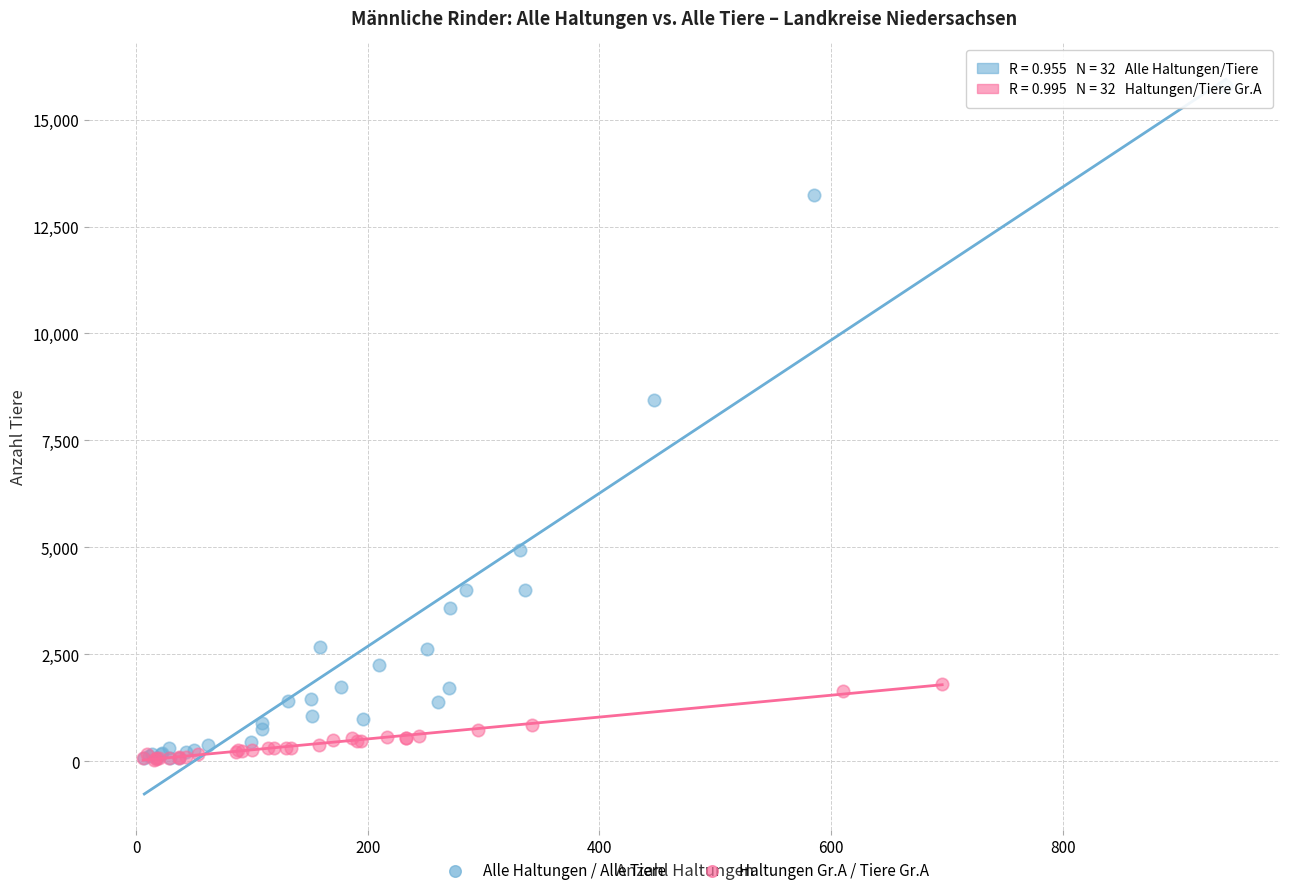

Which series has the widest spread of Y values?

Alle Haltungen / Alle Tiere